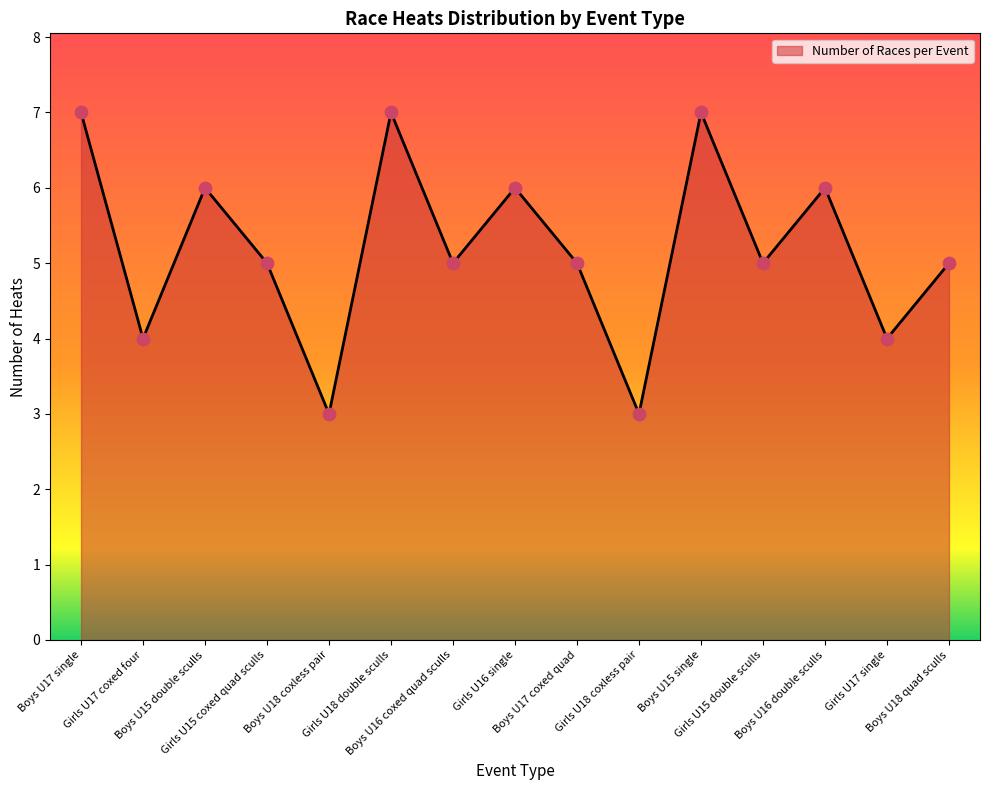

What is the change in value from Girls U18 double sculls to Boys U16 coxed quad sculls?

-2